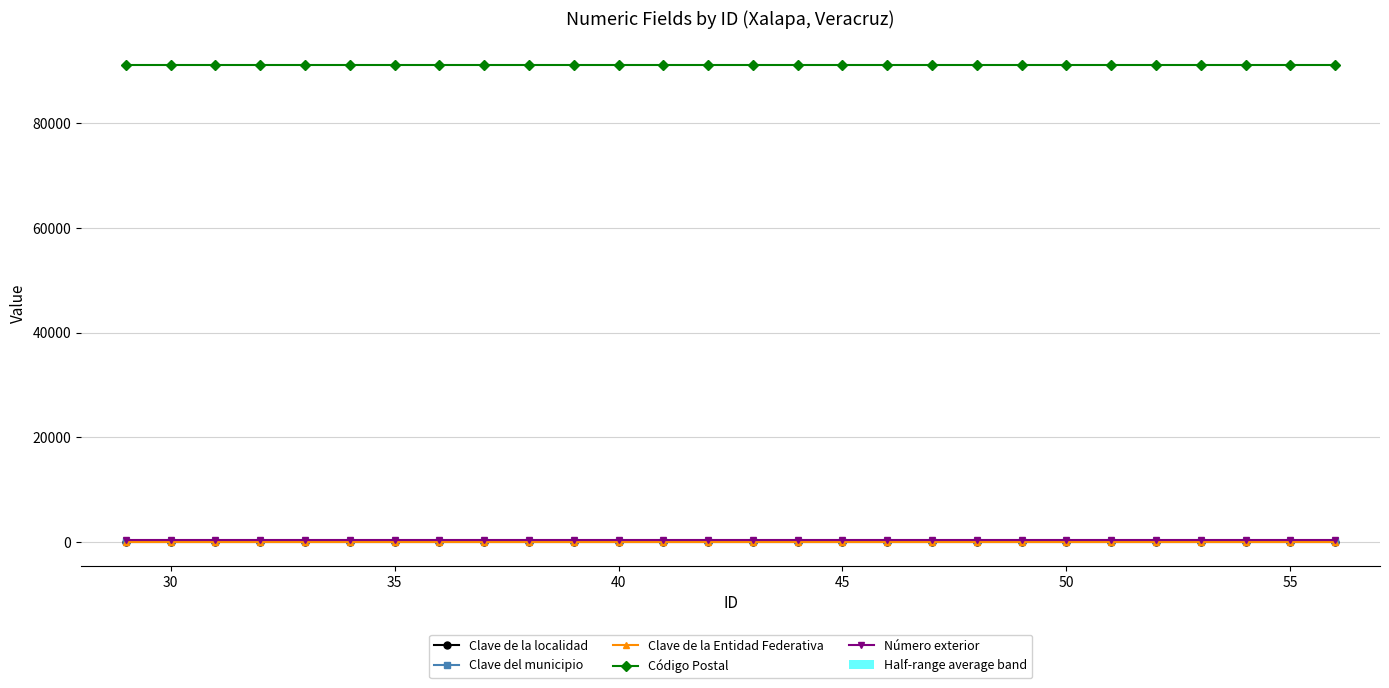

The value of Código Postal at 40 is 53396. True or false?

False